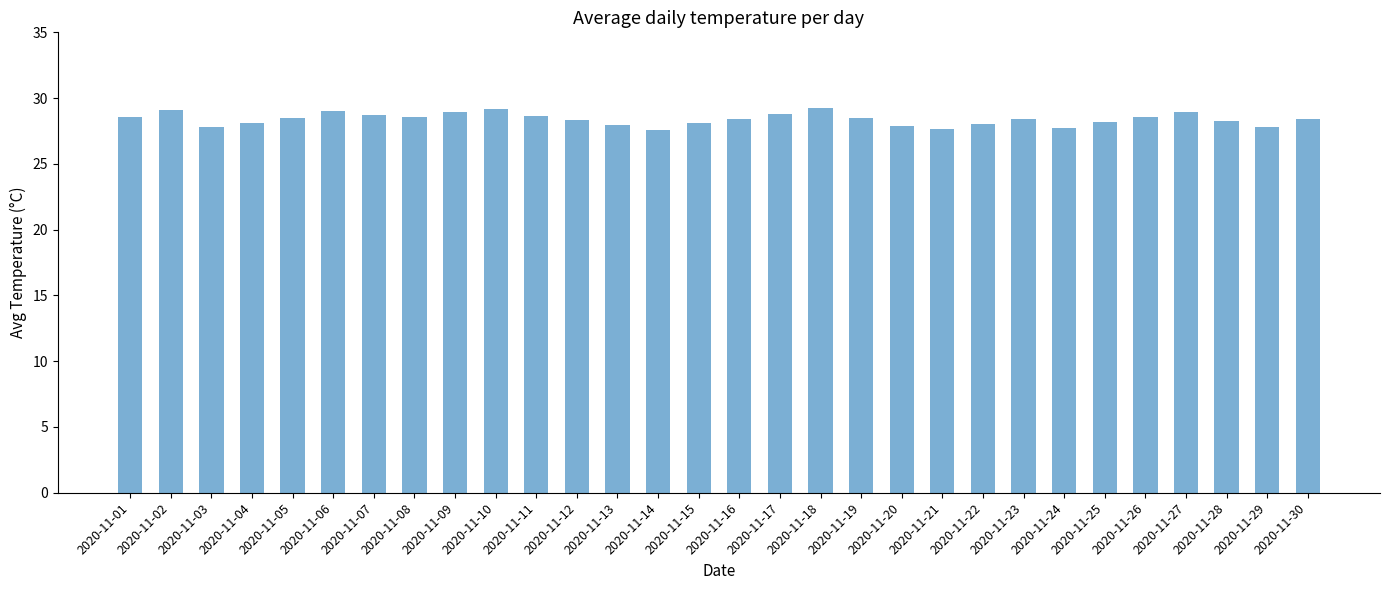

What is the value of the 18th bar from the left?

29.2